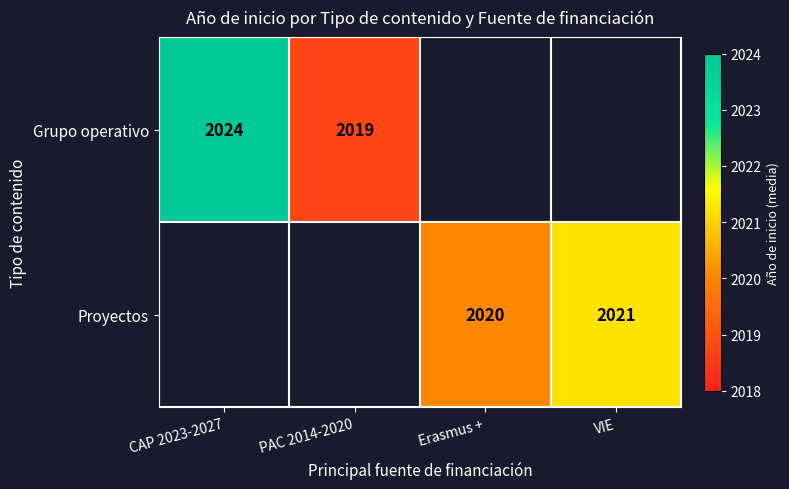

What is the sum of the Grupo operativo values at PAC 2014-2020 and CAP 2023-2027?

4043